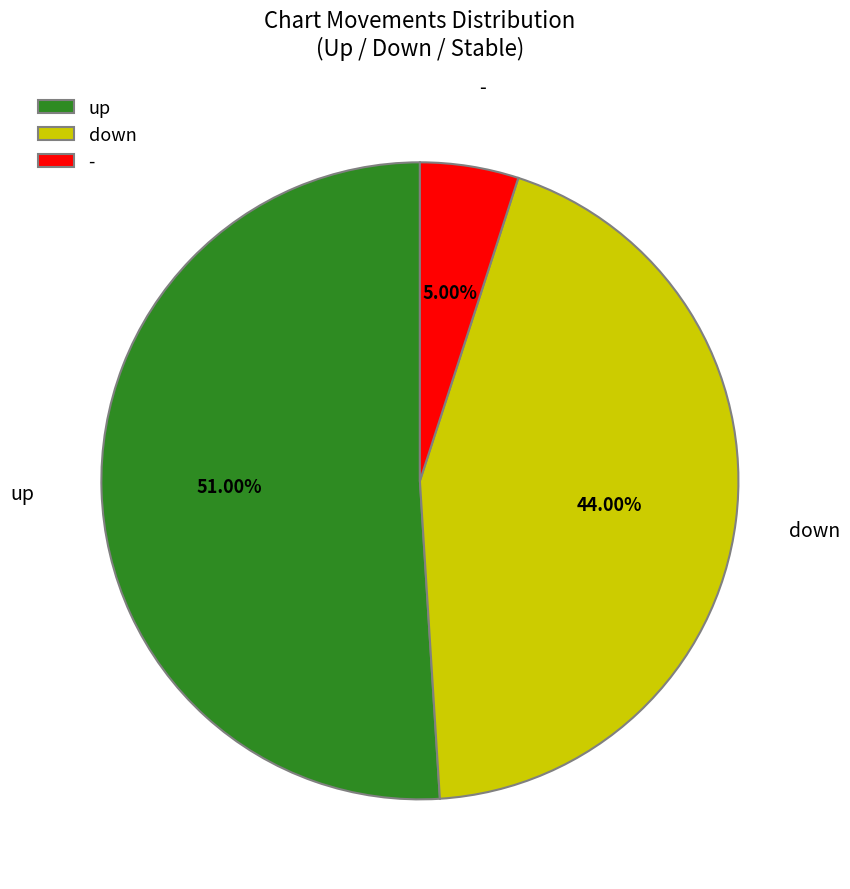

Which slice is the largest?

up